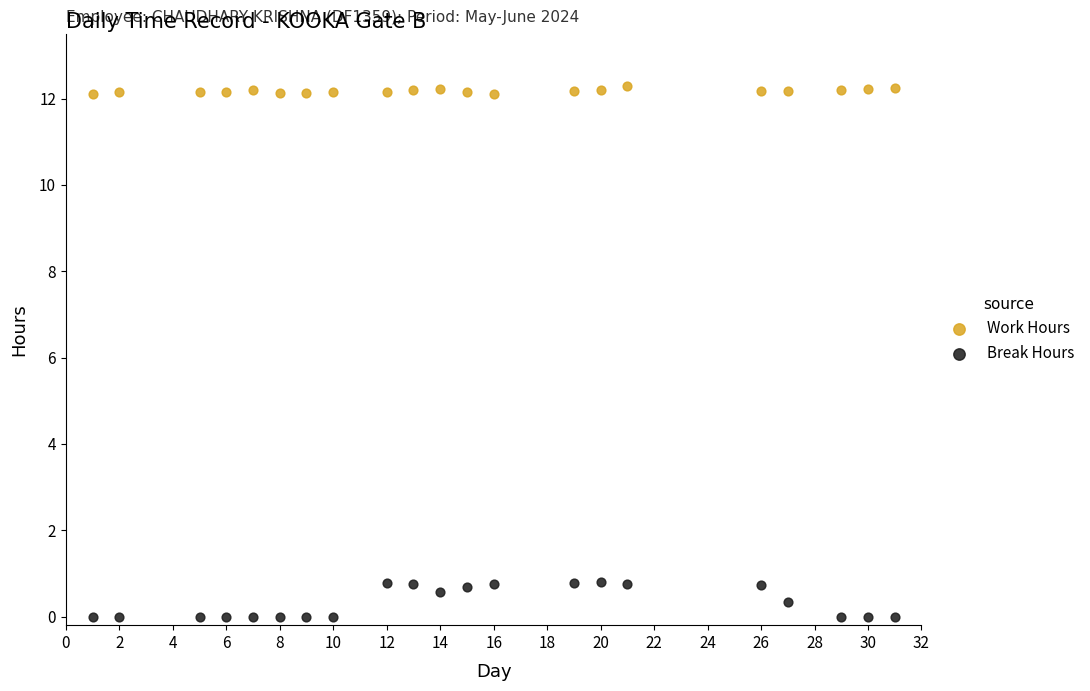

What is the X range (max minus min) for the scatter plot?

30.0